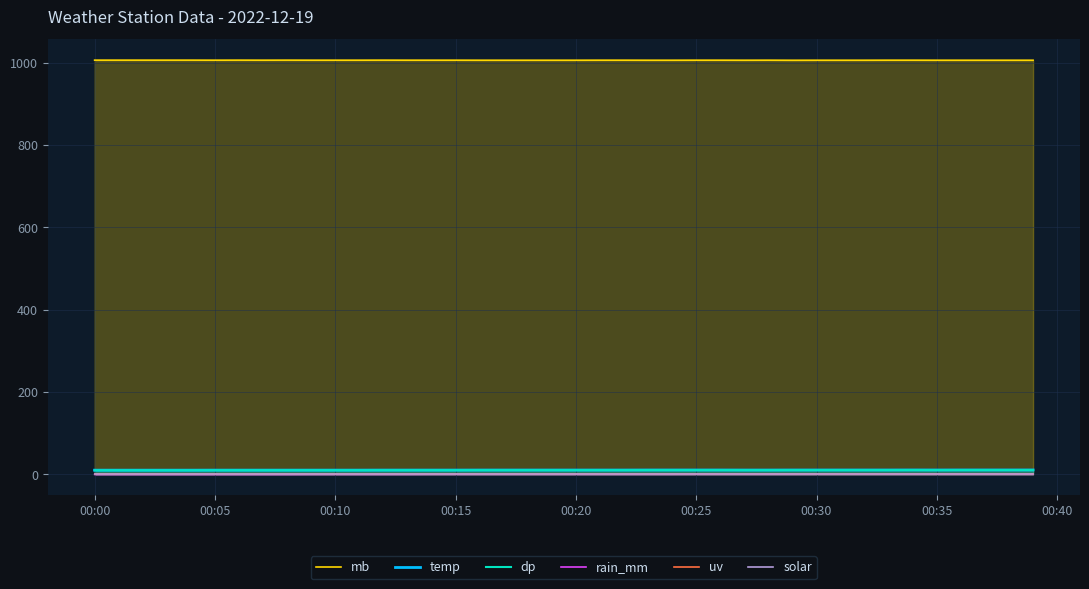

What is the difference between the maximum and minimum values in the rain_mm series?

0.8